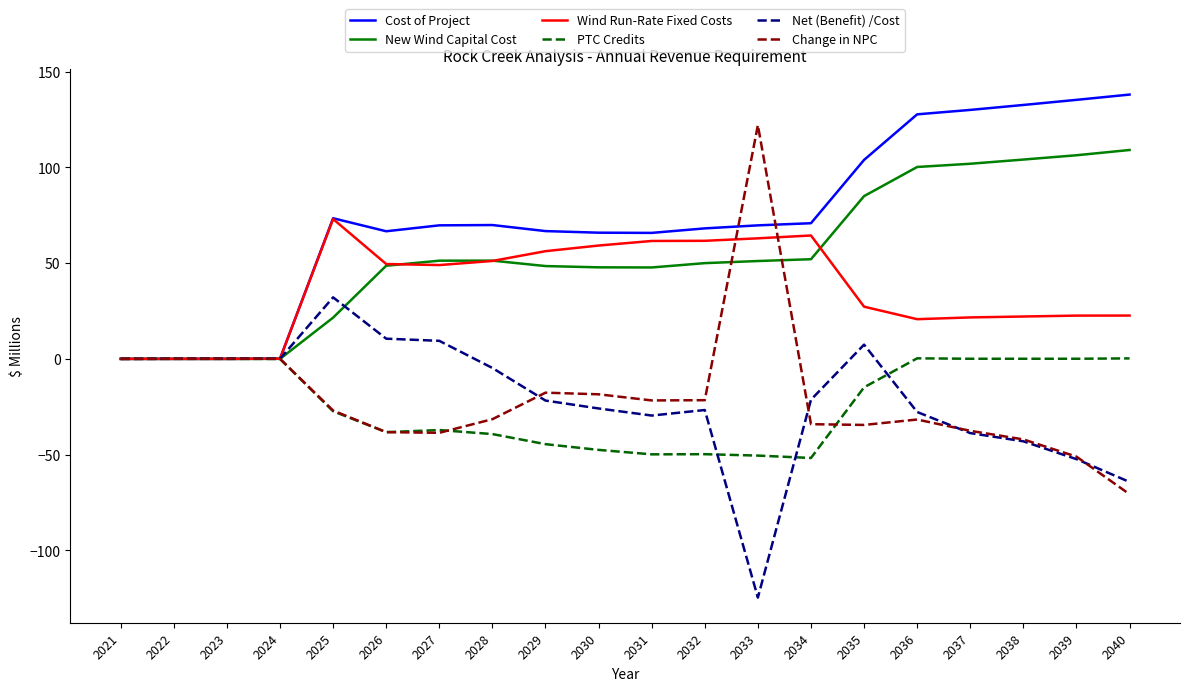

Which series has the largest range (max minus min)?

Change in NPC